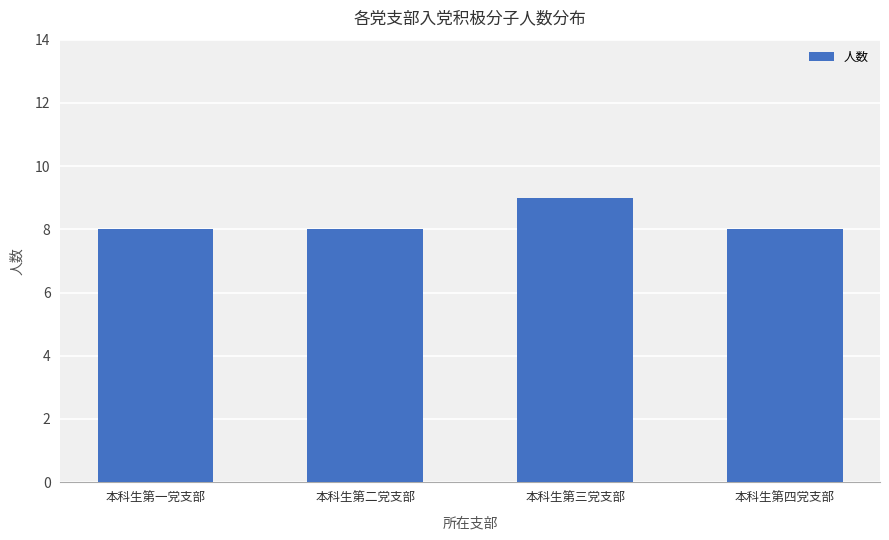

How many data points does each series have?

4